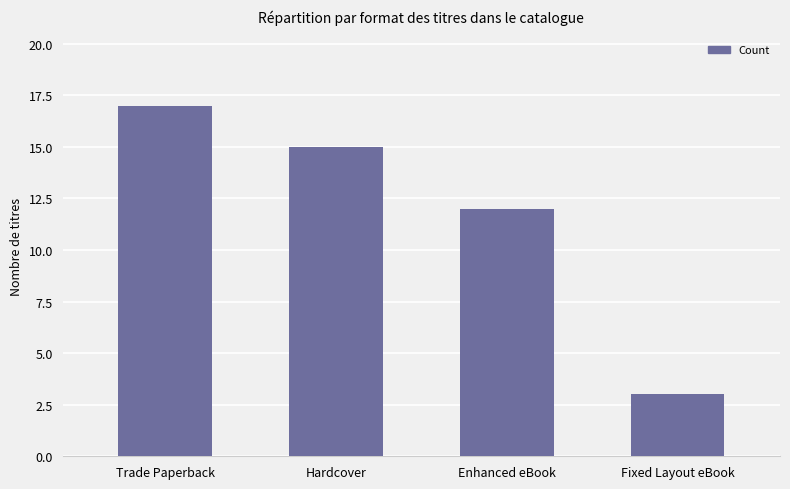

List the labels in order of value, largest first.

Trade Paperback, Hardcover, Enhanced eBook, Fixed Layout eBook